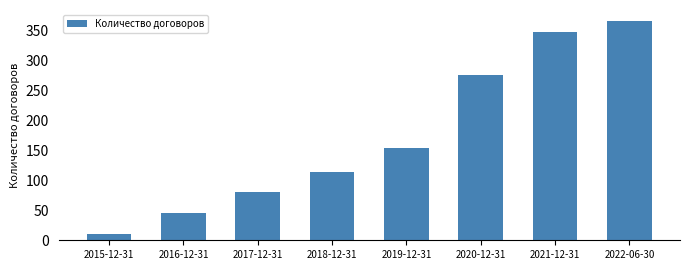

Reading right to left, what are all the values shown in this chart?

2022-06-30=366	2021-12-31=347	2020-12-31=276	2019-12-31=154	2018-12-31=114	2017-12-31=81	2016-12-31=45	2015-12-31=10